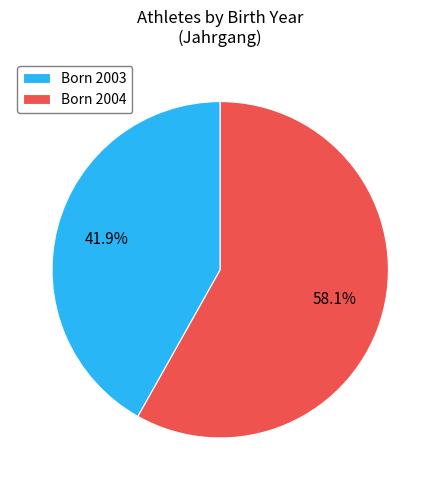

Rank the categories by value from lowest to highest.

Born 2003, Born 2004